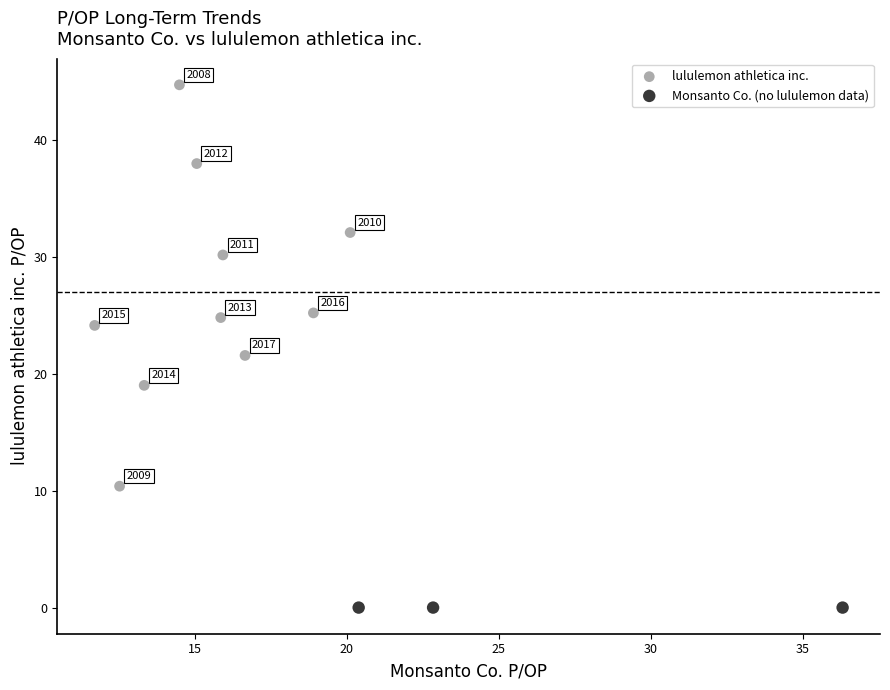

What are all the series names shown in the legend?

lululemon athletica inc., Monsanto Co. (no lululemon data)